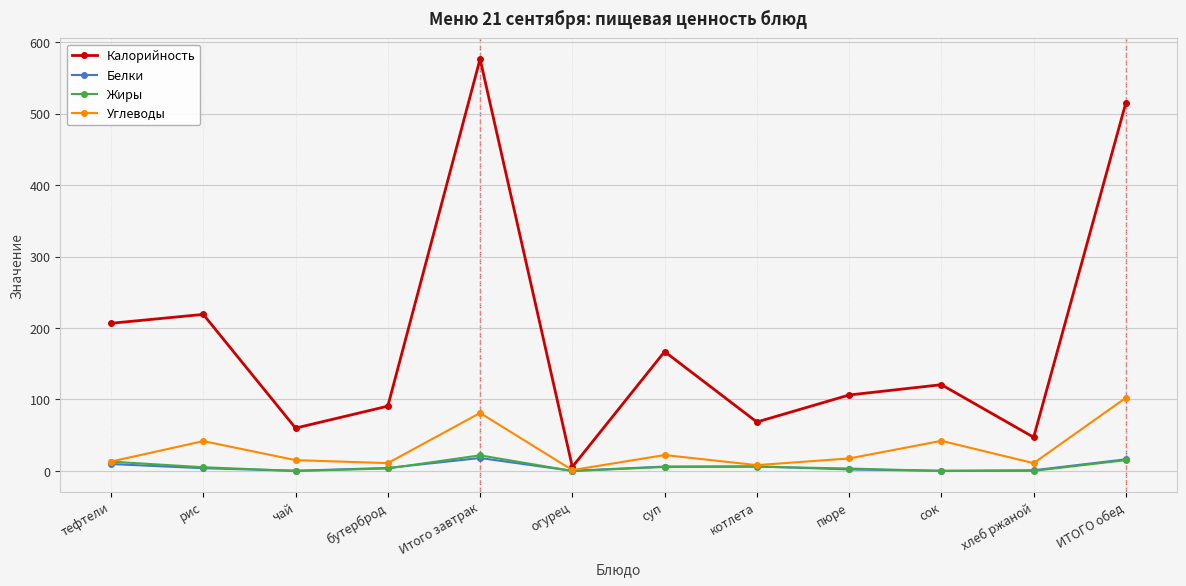

Between чай and сок, which series saw the biggest shift?

Калорийность